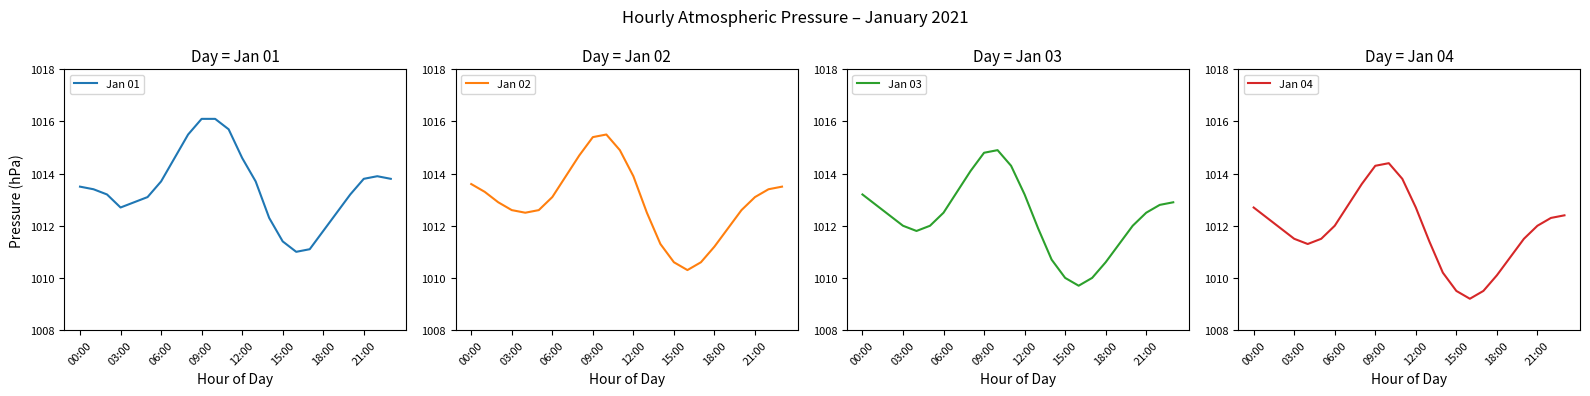

How many values in the Jan 01 series are below 1013?

8